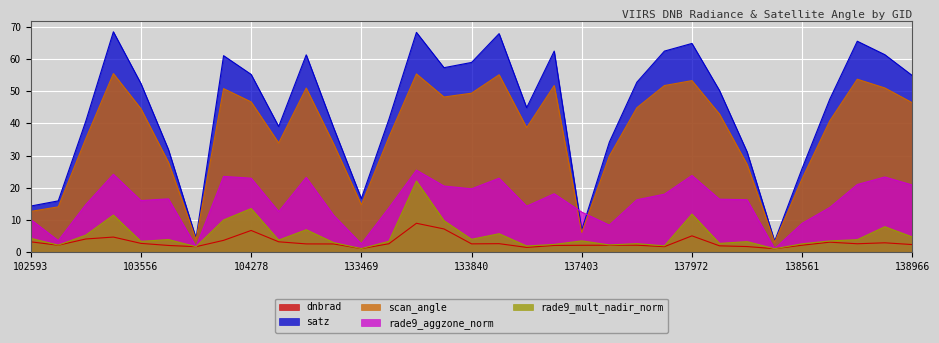

Does the chart display data point markers on the line(s)?

No